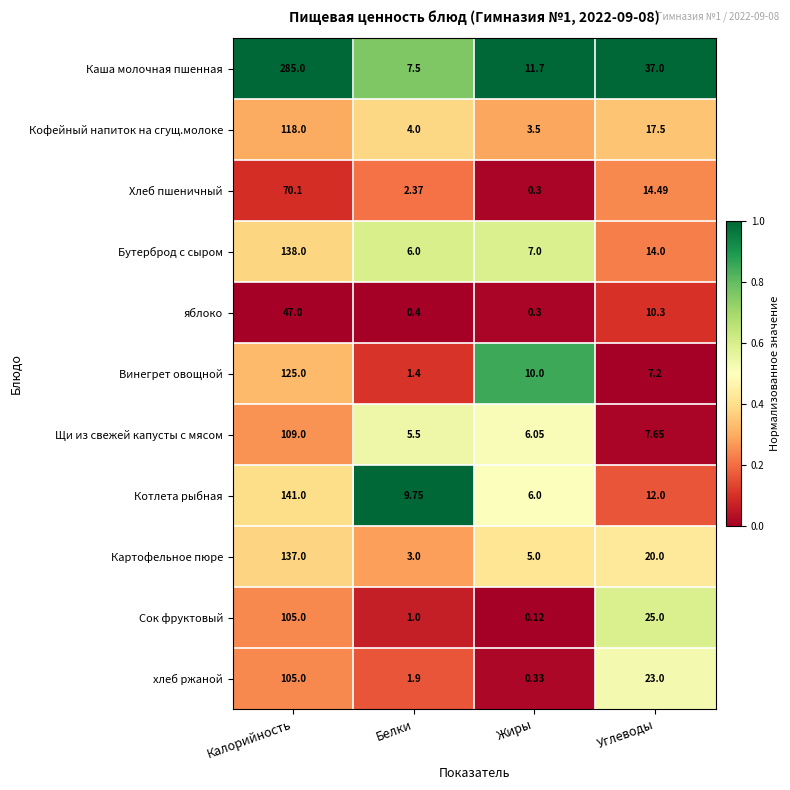

What is the spread (max minus min) of values at Жиры?

11.6